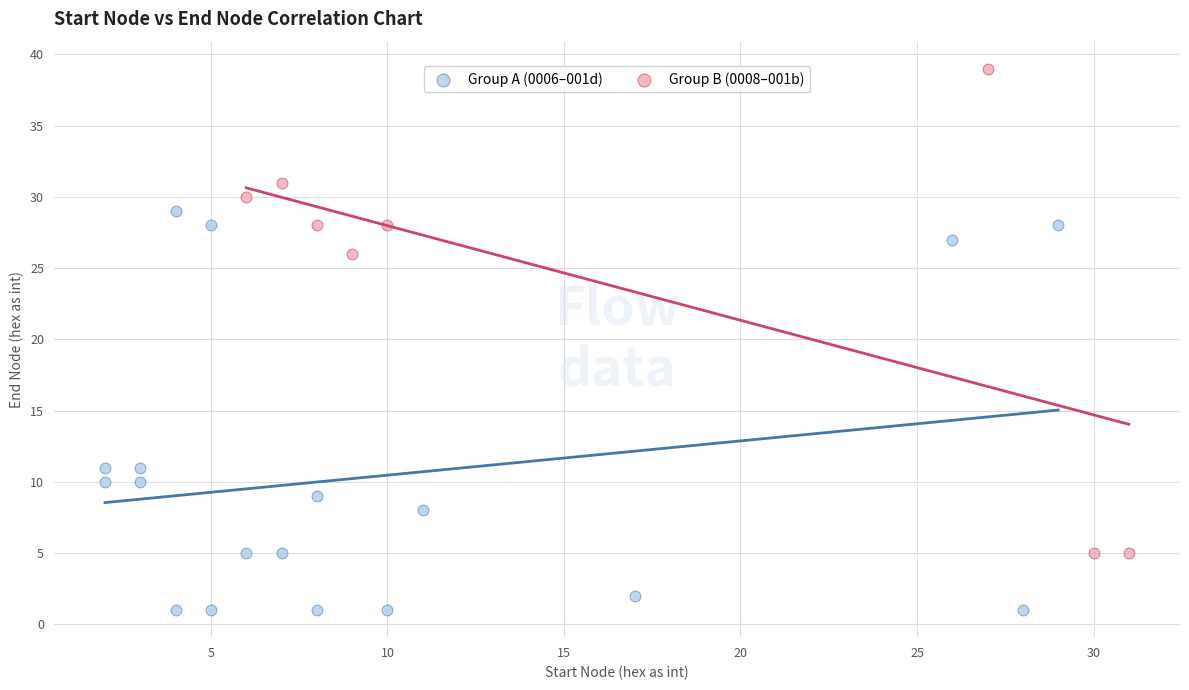

Which series has the largest Y range (max minus min)?

Group B (0008–001b)